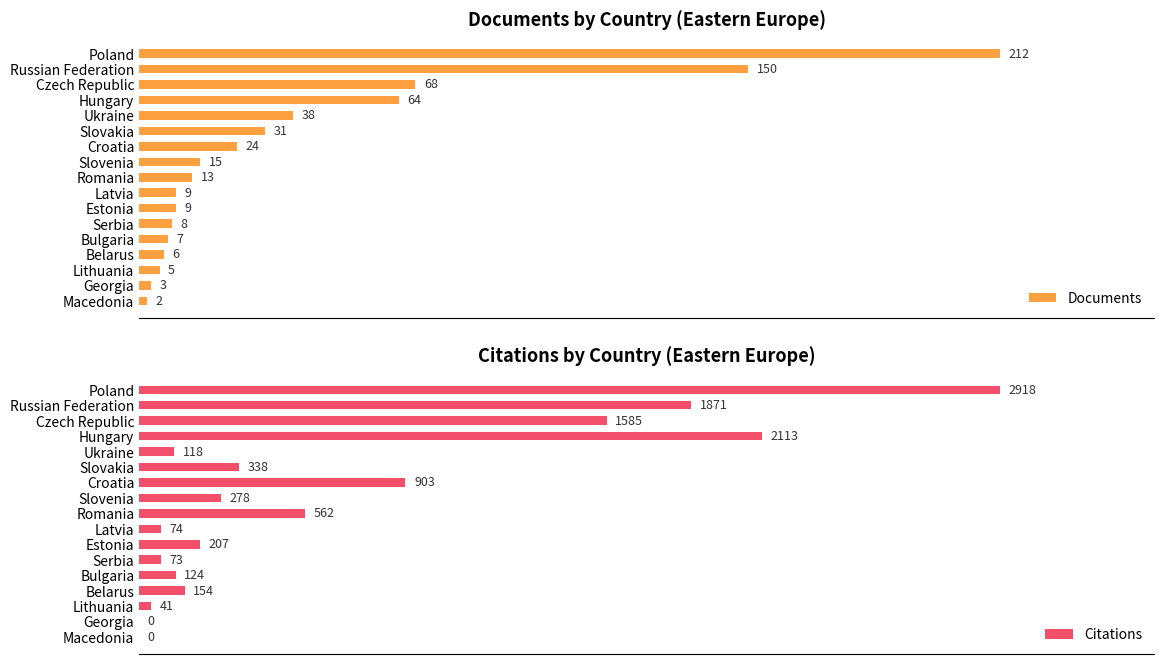

At which label is Documents closest to 107?

Czech Republic